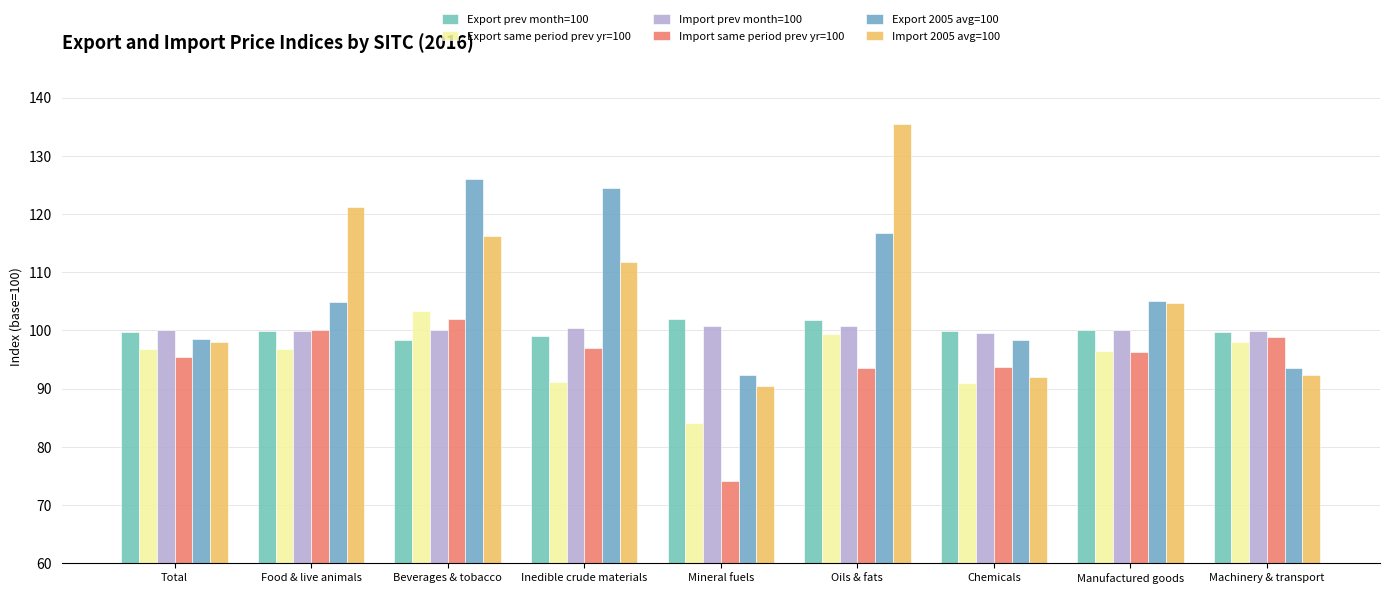

Count the number of data series in this chart.

6